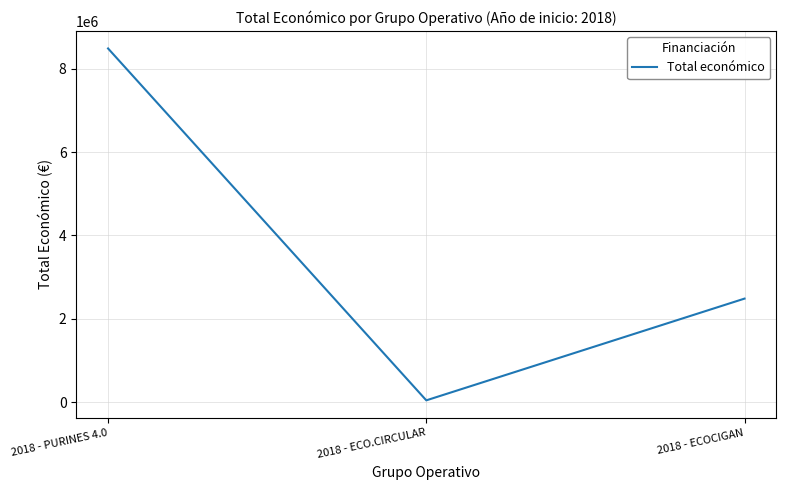

At which label is the value closest to 4263922?

2018 - ECOCIGAN